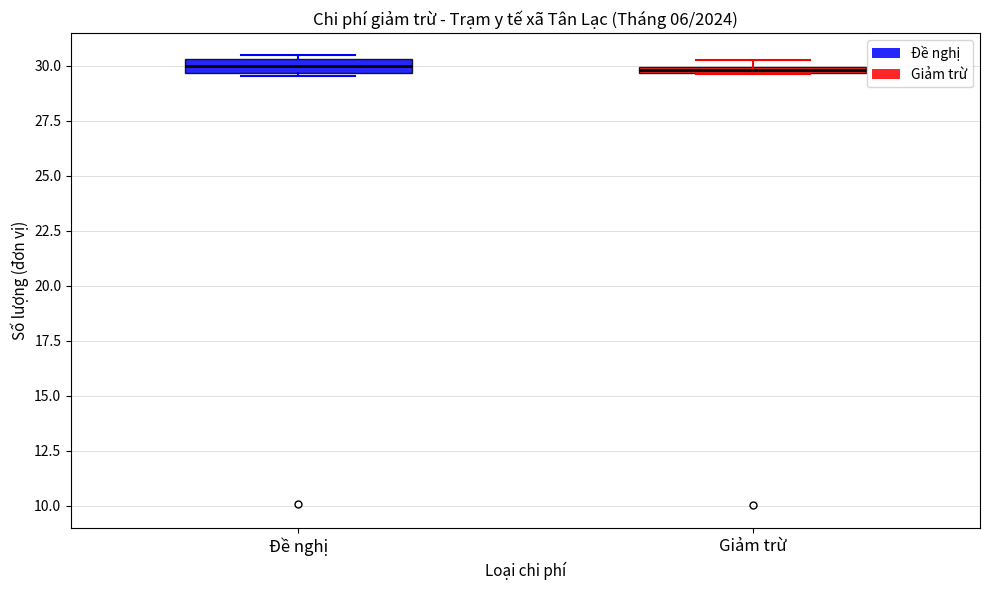

Where is the upper edge of the box for Giảm trừ on the y-axis? The values are not printed on the chart, so give them approximately, as read against the axis.

30.0